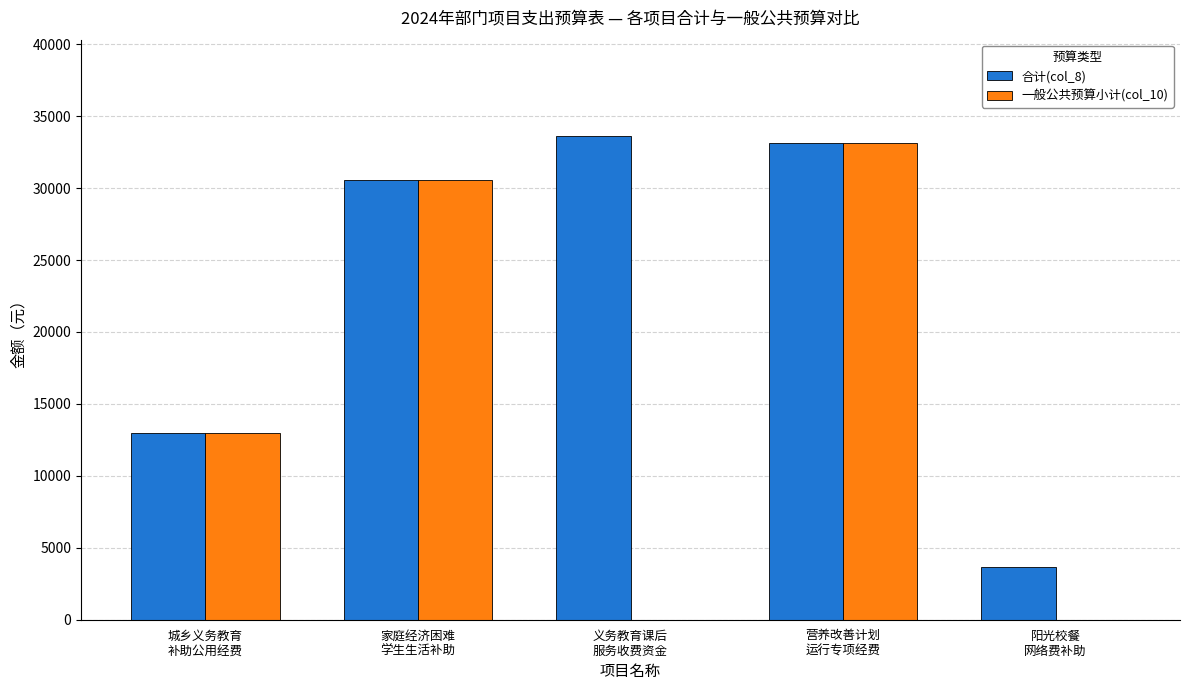

What is the maximum value shown in the chart?

33600.0